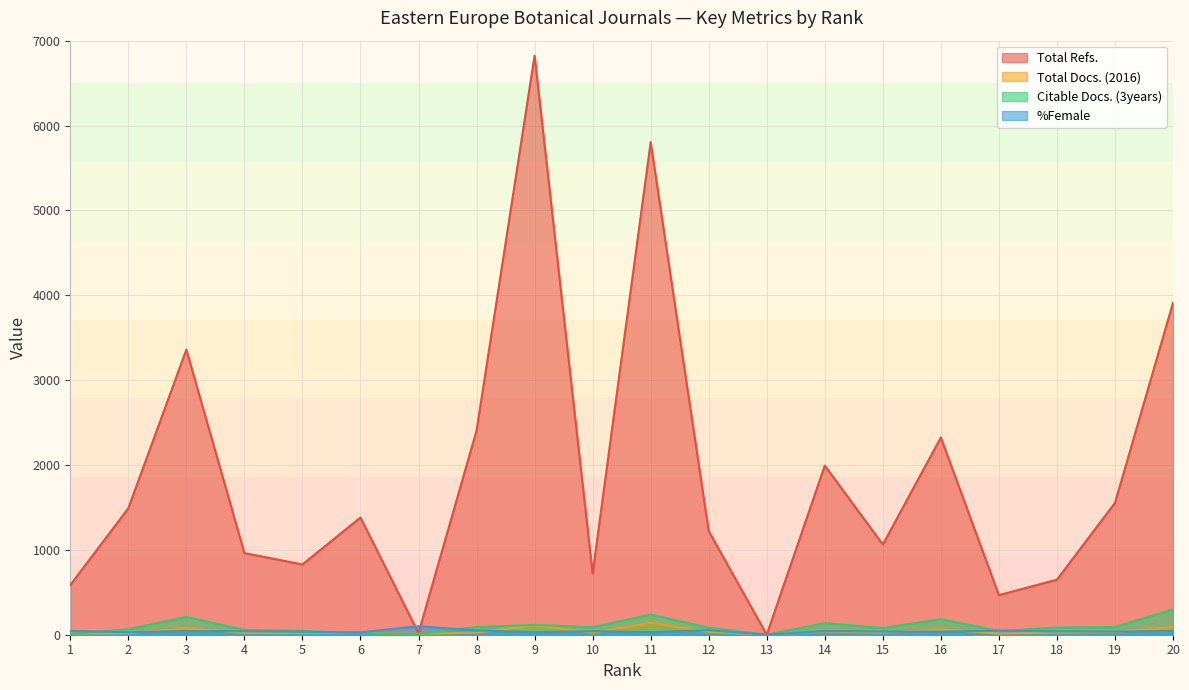

Is it true that %Female equals 42.5 at 13?

False